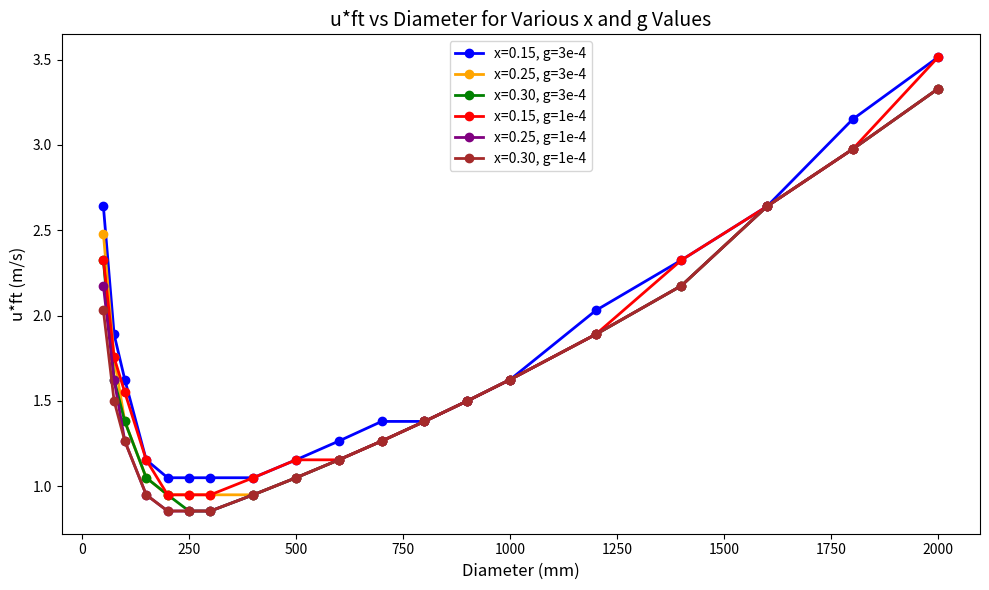

True or false: x=0.15, g=3e-4 has more than 2 interior local peaks.

False